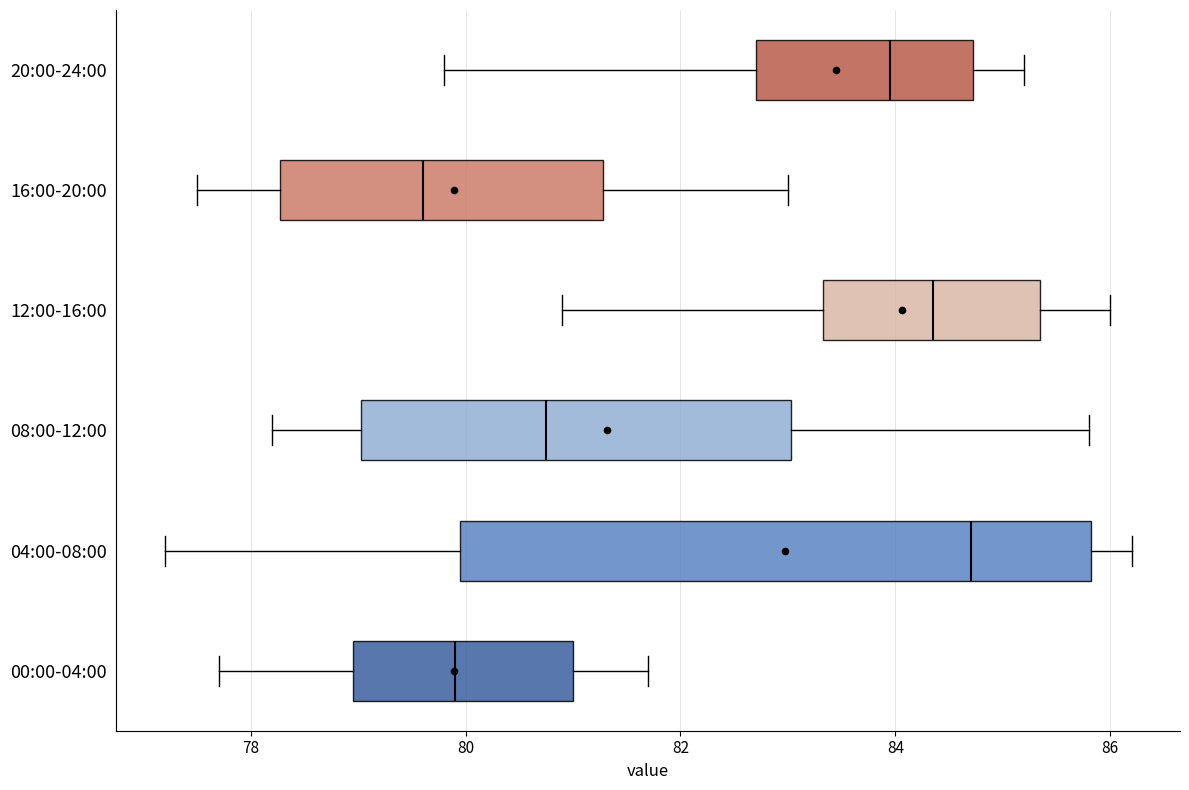

Which box is the widest, from its left edge to its right edge?

04:00-08:00